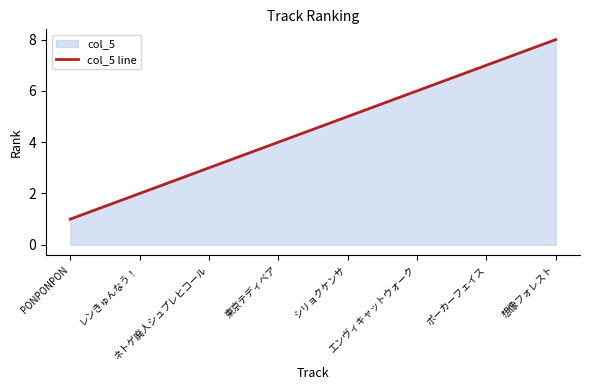

What is the sum of the values at 東京テディベア and ネトゲ廃人シュプレヒコール?

7